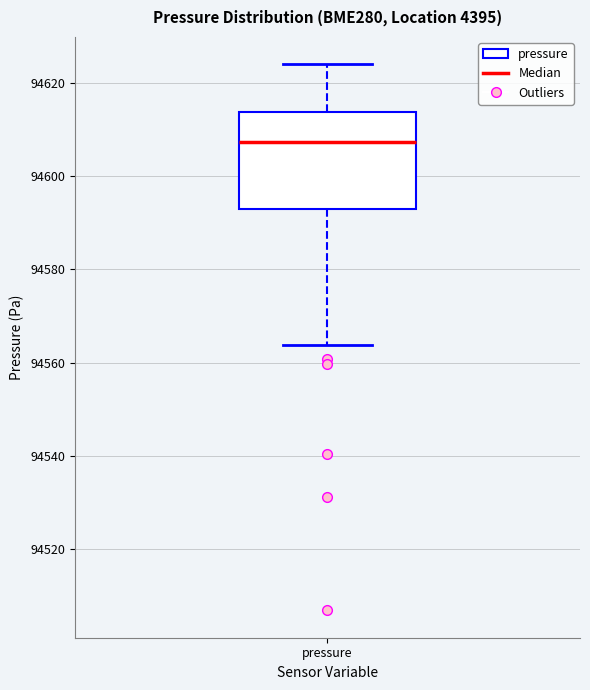

Where is the upper edge of the box for pressure on the y-axis? The values are not printed on the chart, so give them approximately, as read against the axis.

94614